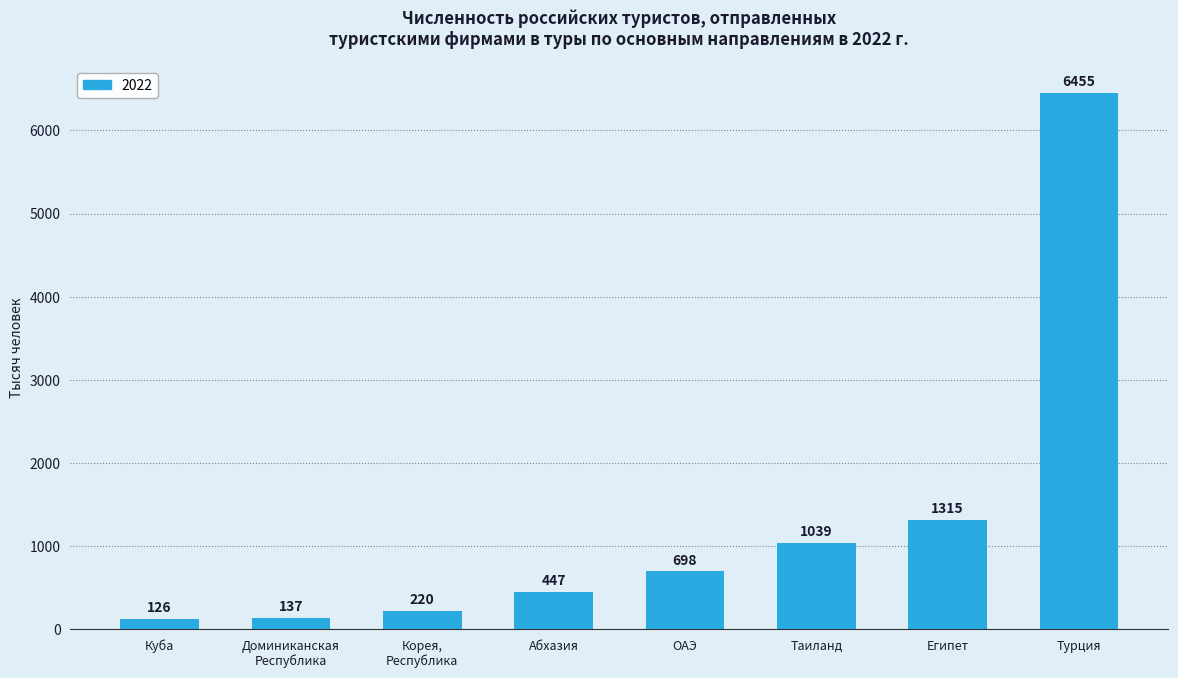

Reading left to right, what are all the values shown in this chart?

Куба=126	Доминиканская
Республика=137	Корея,
Республика=220	Абхазия=447	ОАЭ=698	Таиланд=1039	Египет=1315	Турция=6455